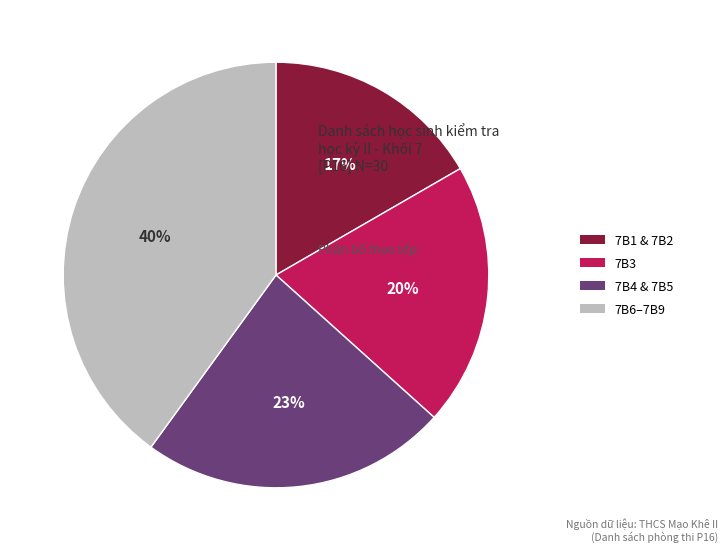

To the nearest percent, what is the average slice percentage?

25%